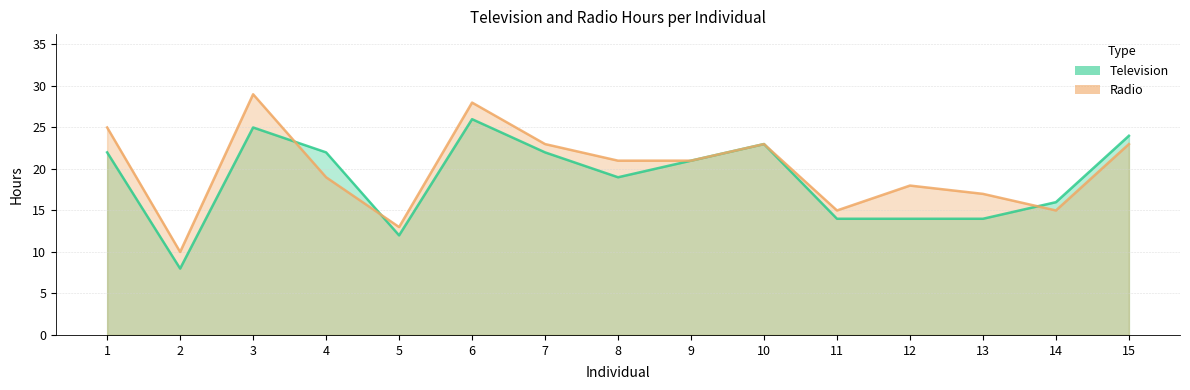

What is the difference between the maximum and second lowest values in the Television series?

14